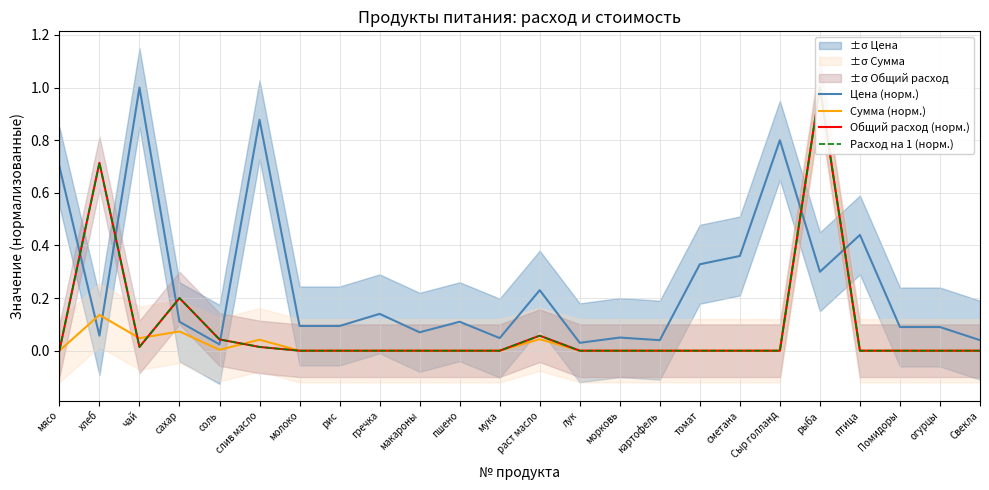

Reading right to left, what are all the values shown in this chart?

Цена (норм.): 0.0	0.1	0.1	0.4	0.3	0.8	0.4	0.3	0.0	0.1	0.0	0.2	0.0	0.1	0.1	0.1	0.1	0.1	0.9	0.0	0.1	1.0	0.1	0.7
Сумма (норм.): 0.0	0.0	0.0	0.0	1.0	0.0	0.0	0.0	0.0	0.0	0.0	0.0	0.0	0.0	0.0	0.0	0.0	0.0	0.0	0.0	0.1	0.0	0.1	0.0
Общий расход (норм.): 0.0	0.0	0.0	0.0	1.0	0.0	0.0	0.0	0.0	0.0	0.0	0.1	0.0	0.0	0.0	0.0	0.0	0.0	0.0	0.0	0.2	0.0	0.7	0.0
Расход на 1 (норм.): 0.0	0.0	0.0	0.0	1.0	0.0	0.0	0.0	0.0	0.0	0.0	0.1	0.0	0.0	0.0	0.0	0.0	0.0	0.0	0.0	0.2	0.0	0.7	0.0